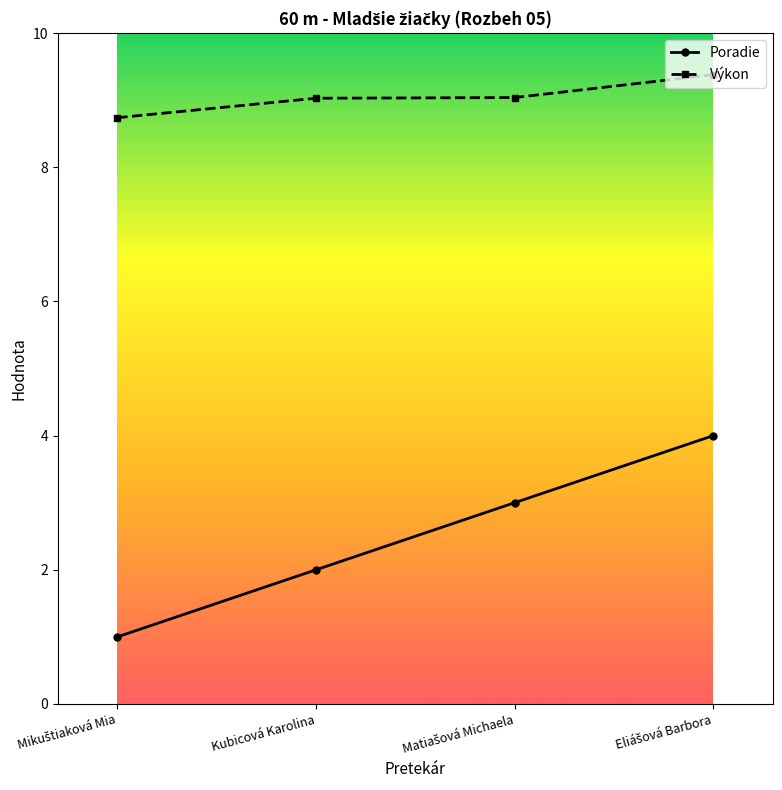

Reading left to right, transcribe all the data shown in this chart.

Poradie: 1.0	2.0	3.0	4.0
Výkon: 8.7	9.0	9.0	9.4